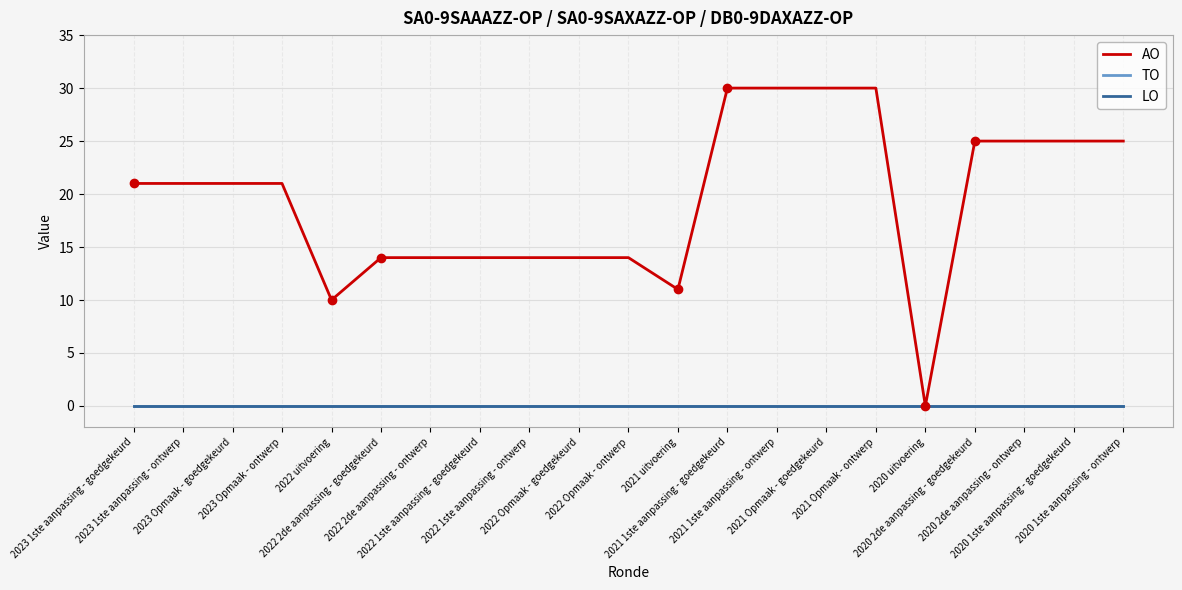

Which series has the largest range (max minus min)?

AO